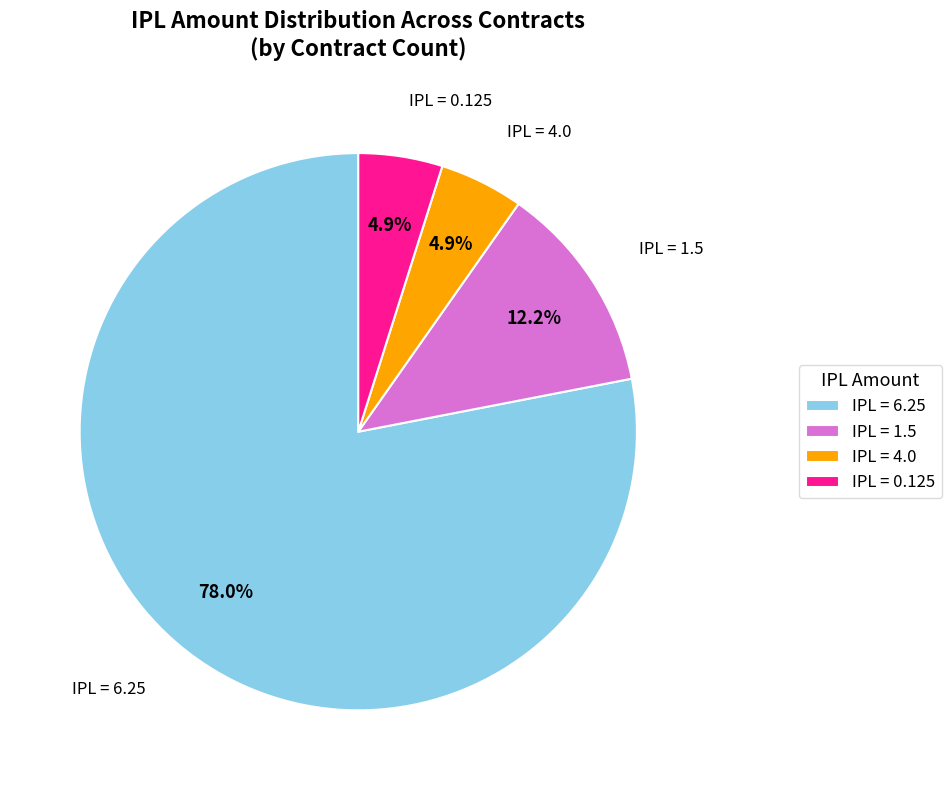

Combined, what portion of the pie is IPL = 0.125 and IPL = 1.5?

17.1%